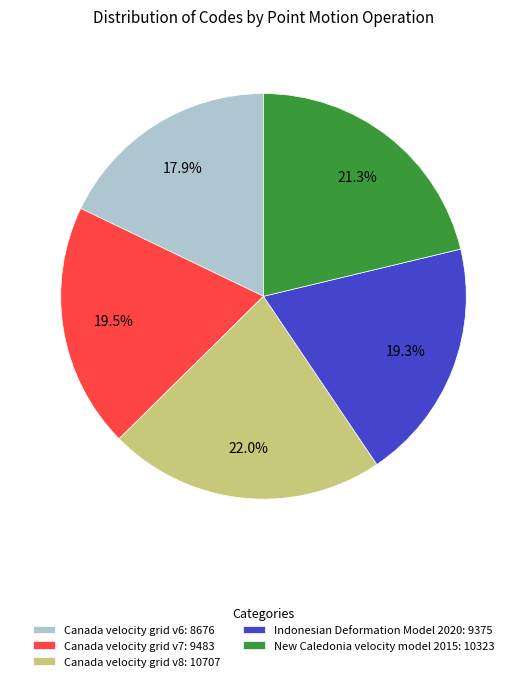

To the nearest percent, what percentage of the pie is Indonesian Deformation Model 2020?

19%